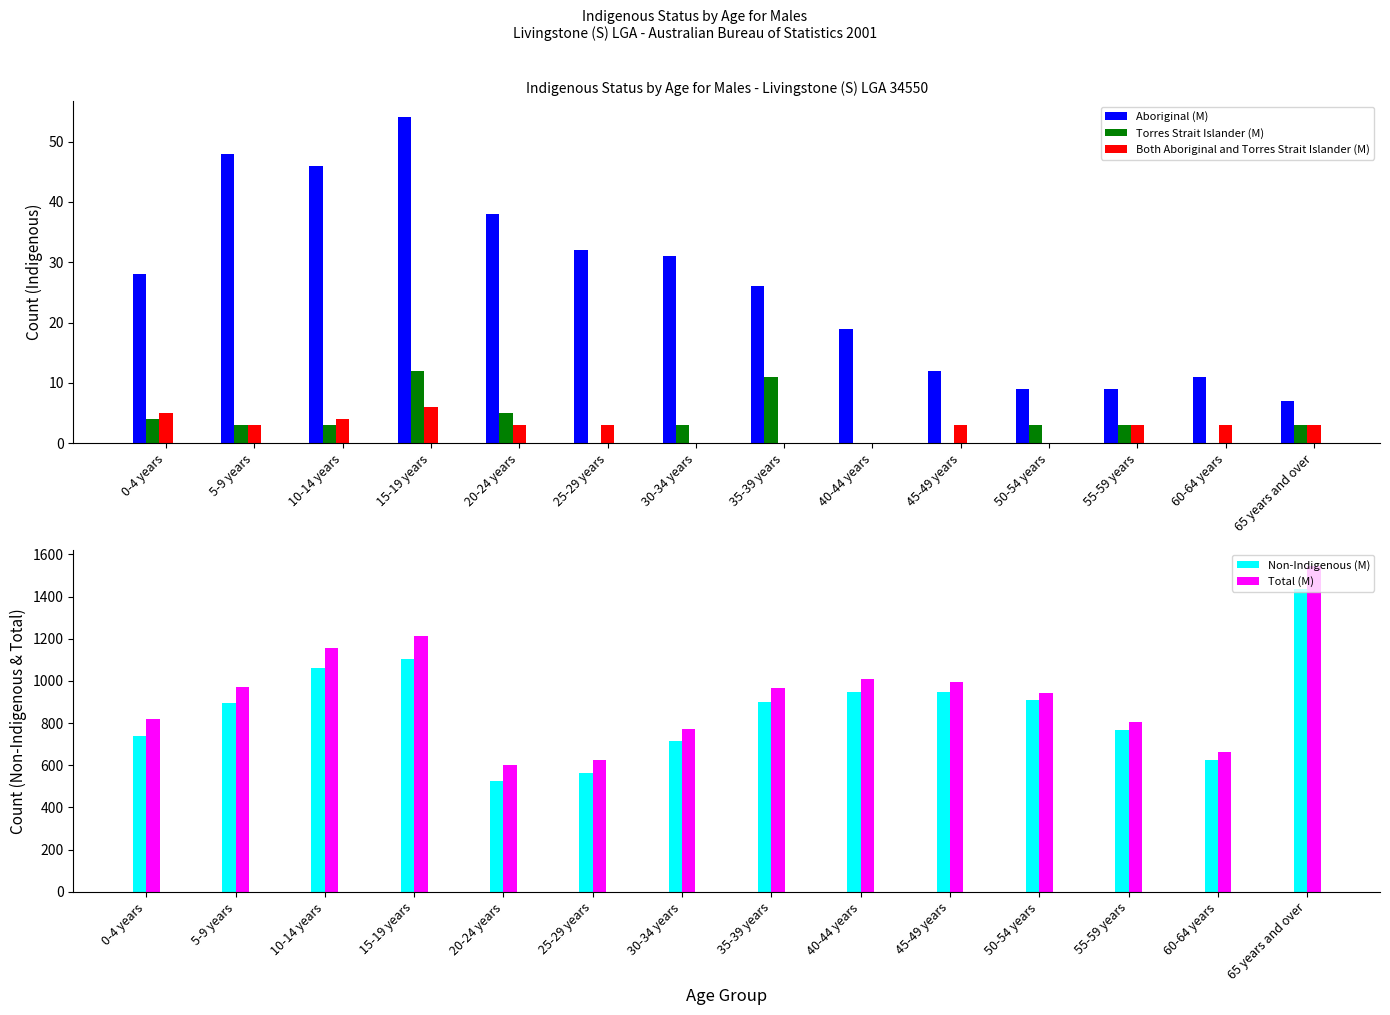

Is it true that Aboriginal (M) equals 28 at 0-4 years?

True